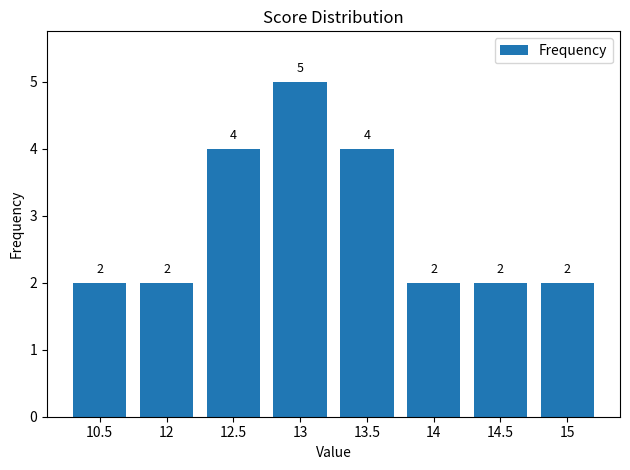

What position from the right is 14.5?

2